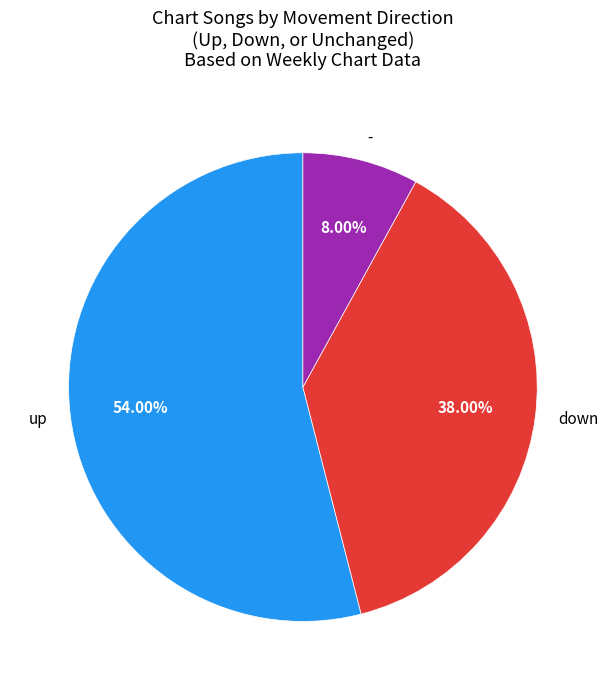

Is it true that down is 38% of the pie?

True